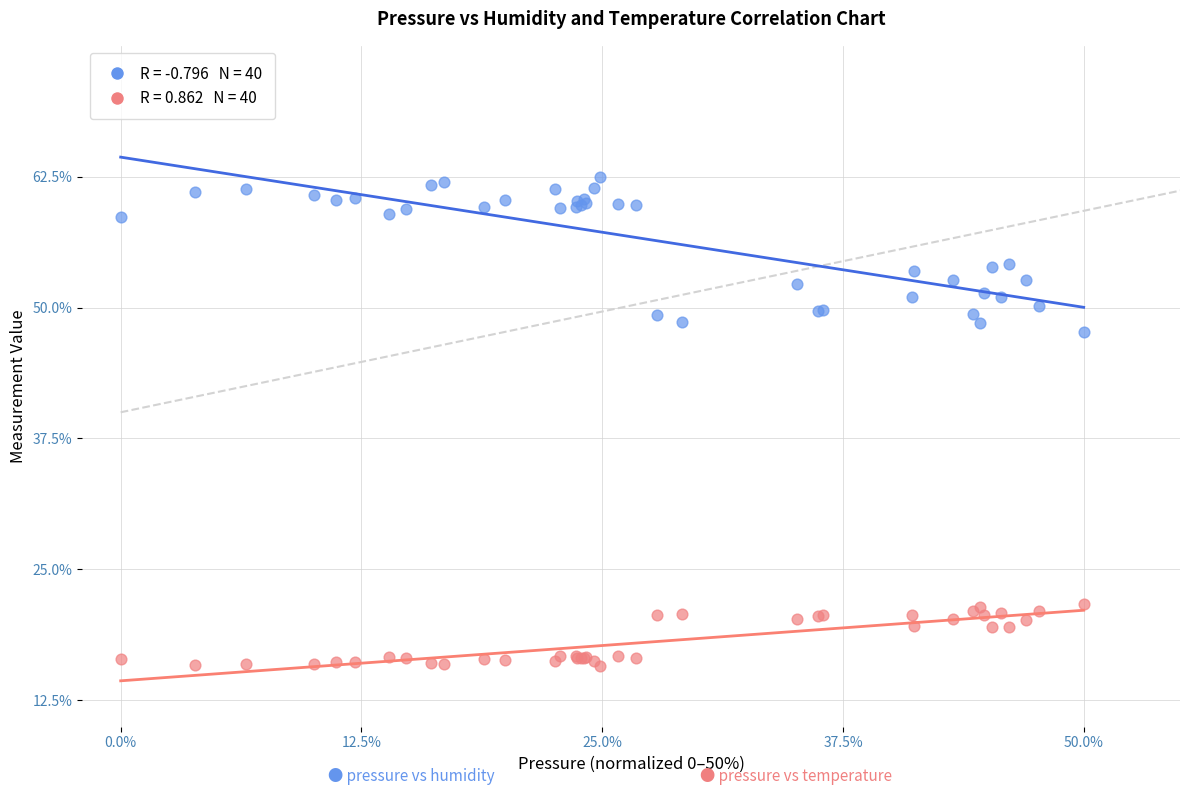

Across all series, what Y value is closest to 39?

47.7